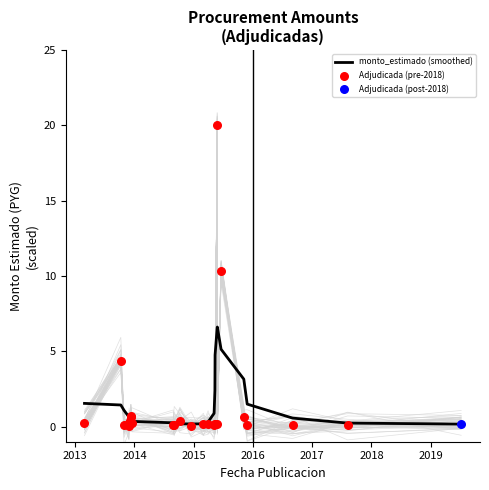

Between 2019-07-08 and 2013-12-10, which is larger?

2013-12-10